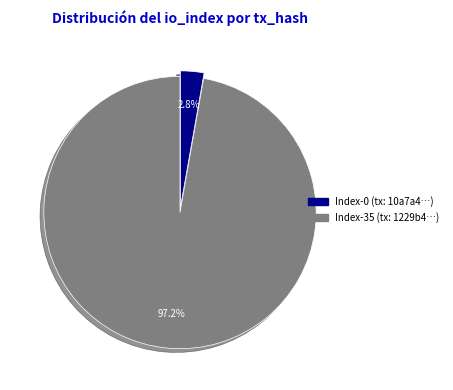

Is there any slice that represents more than half of the pie?

Yes